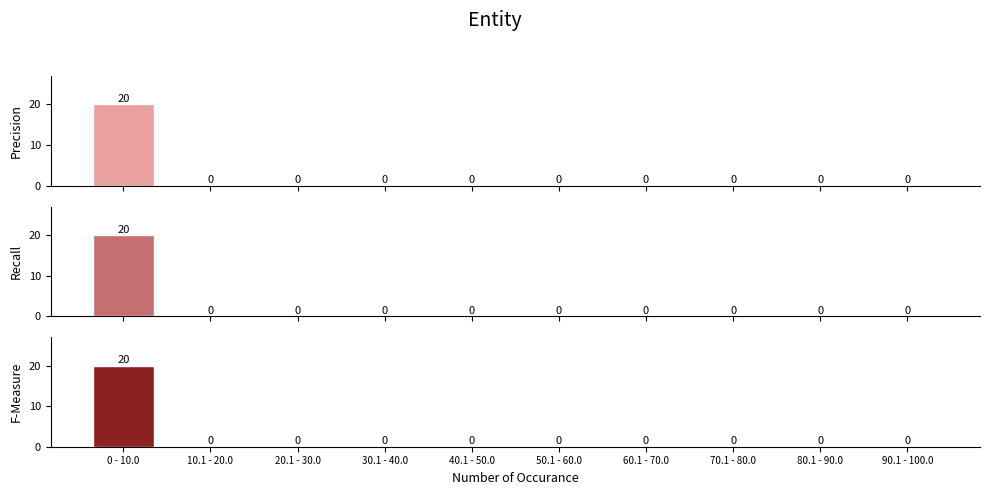

What is the label of the 7th bar from the right?

30.1 - 40.0